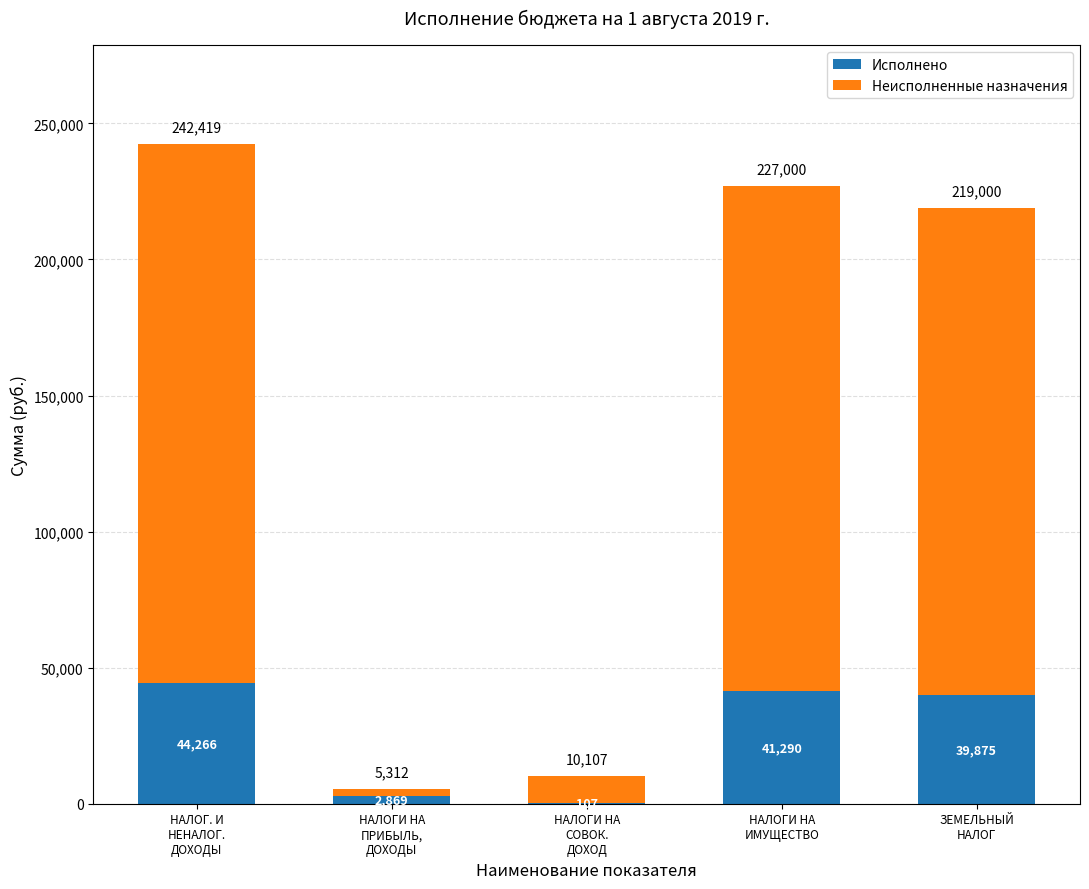

What is the difference between the Исполнено values at НАЛОГИ НА
ИМУЩЕСТВО and ЗЕМЕЛЬНЫЙ
НАЛОГ?

1414.9